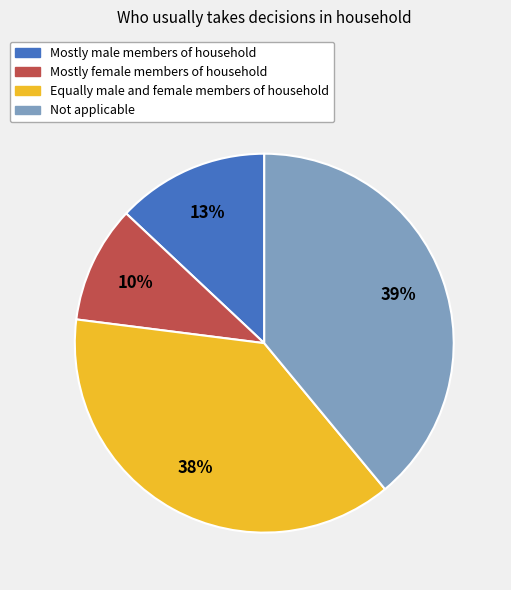

What is the smallest slice in the pie chart?

Mostly female members of household